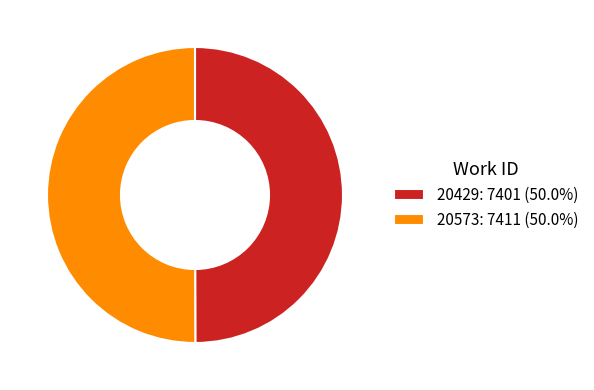

What is the ratio of the value at 20429: 7401 (50.0%) to the value at 20573: 7411 (50.0%)?

1.0